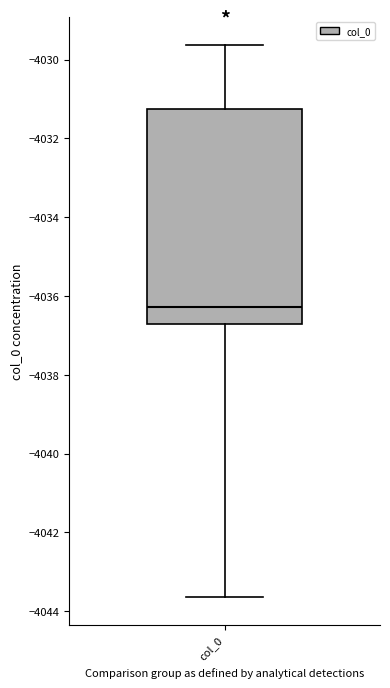

Transcribe this box plot: give where the median line is, the range the box spans, and where the two whiskers end, as read against the y-axis. The values are not printed on the chart, so give them approximately, as read against the axis.

median -4036.2, box -4036.8 to -4031.2, whiskers -4043.6 to -4029.6